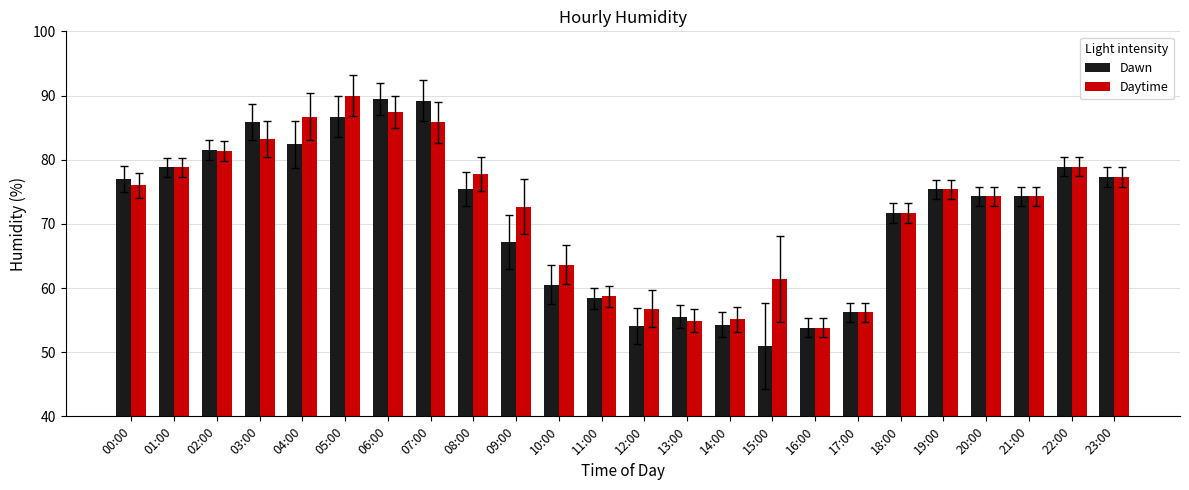

What is the total value across all series at 01:00?

157.6